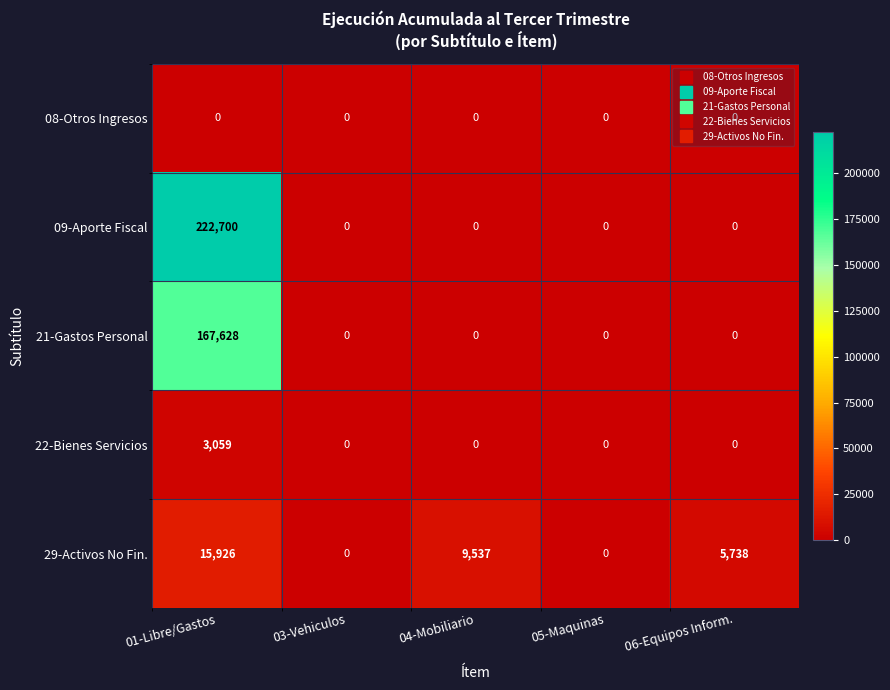

Rank the series at 01-Libre/Gastos from highest to lowest value.

09-Aporte Fiscal, 21-Gastos Personal, 29-Activos No Fin., 22-Bienes Servicios, 08-Otros Ingresos